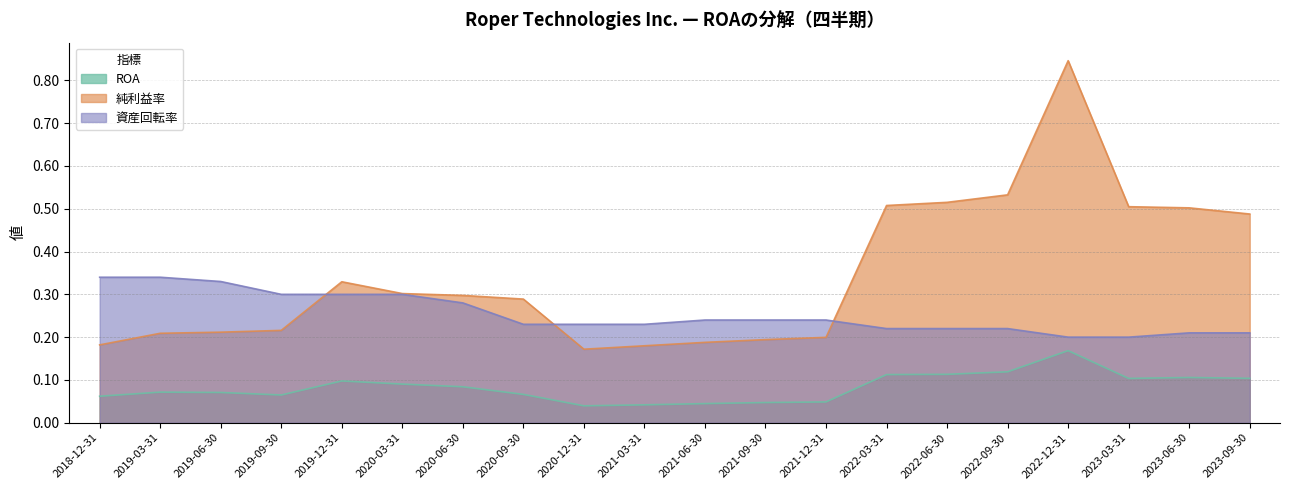

Rank the categories by 資産回転率 value from highest to lowest.

2018-12-31, 2019-03-31, 2019-06-30, 2019-09-30, 2019-12-31, 2020-03-31, 2020-06-30, 2021-06-30, 2021-09-30, 2021-12-31, 2020-09-30, 2020-12-31, 2021-03-31, 2022-03-31, 2022-06-30, 2022-09-30, 2023-06-30, 2023-09-30, 2022-12-31, 2023-03-31